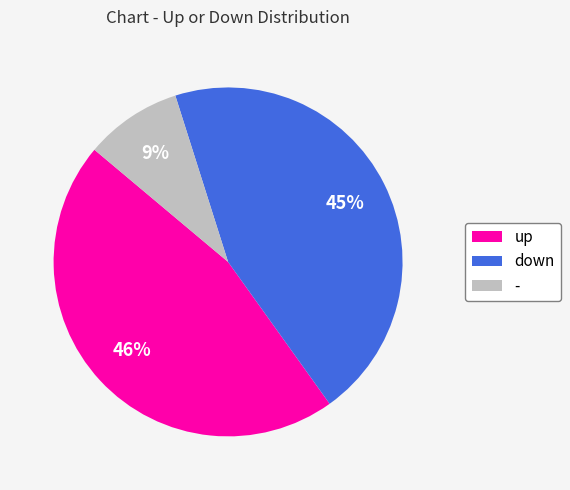

The down slice represents 45% of the pie. True or false?

True